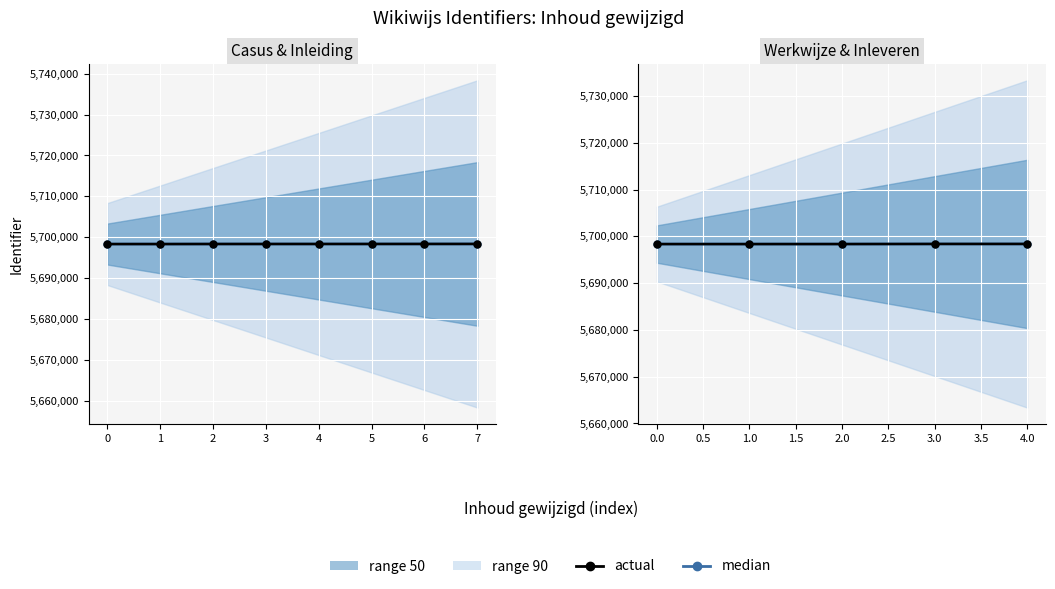

Is it true that actual equals 5698364 at 1.0?

True